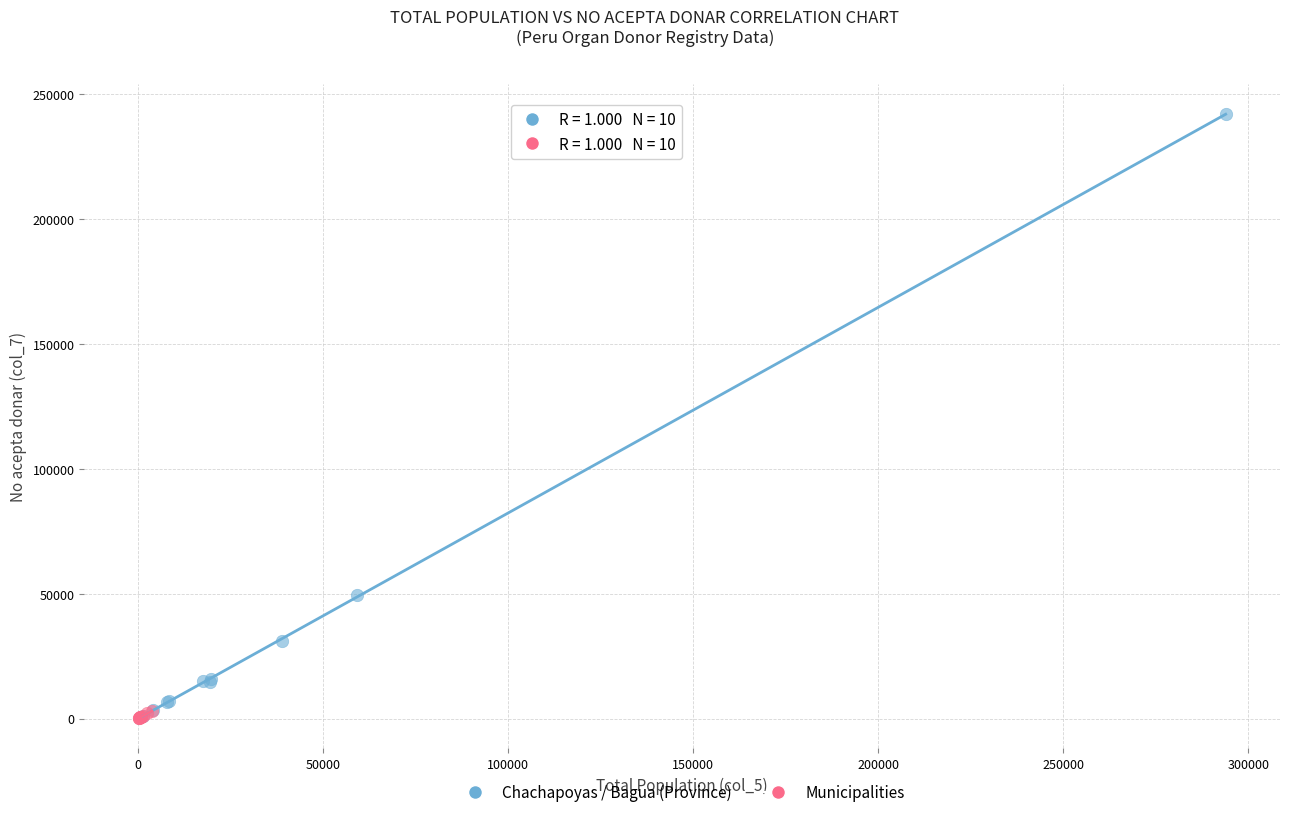

Which series contains the highest Y value?

Chachapoyas / Bagua (Province)